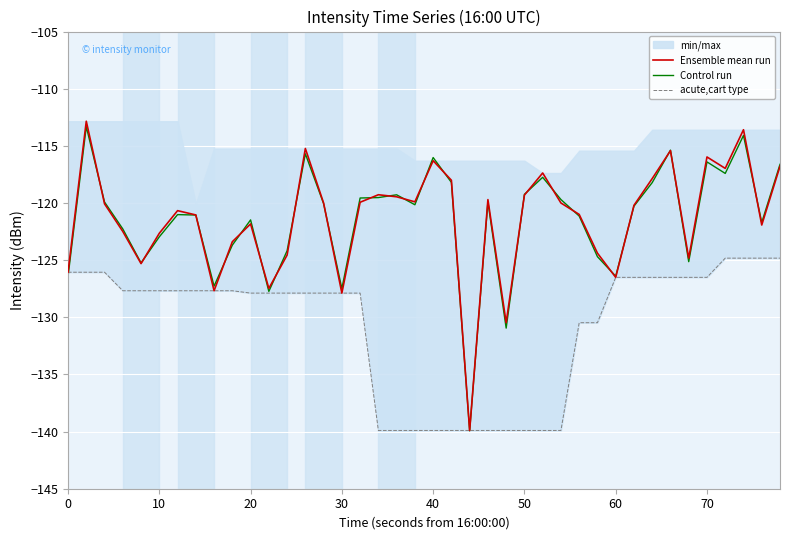

At how many categories does at least one series exceed -116?

5